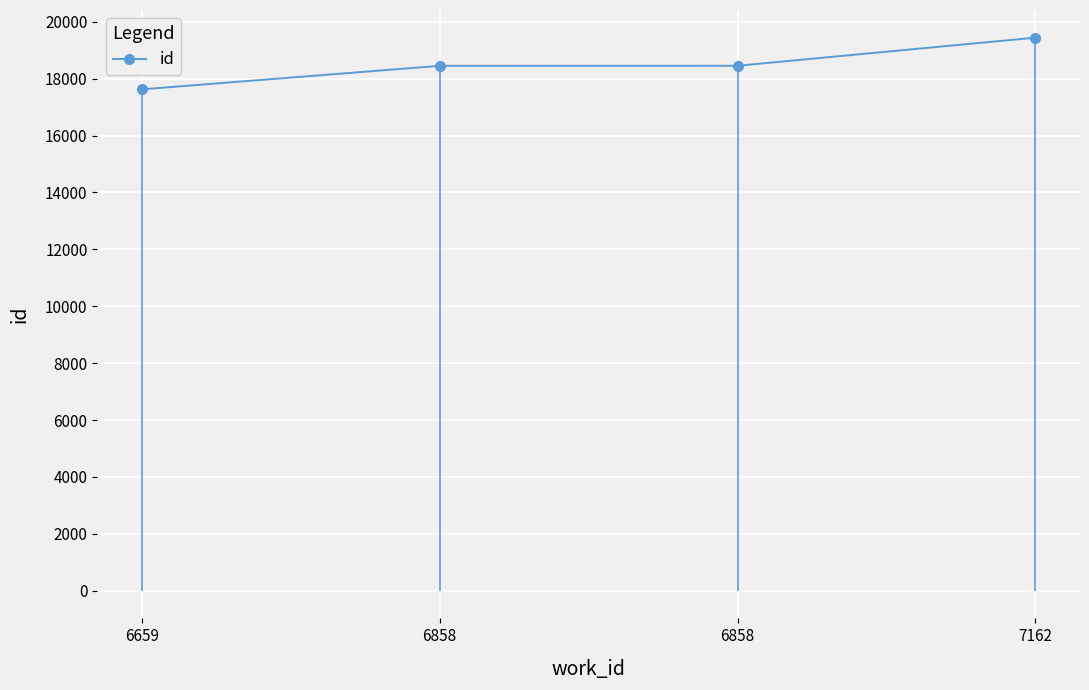

What is the average value?

18491